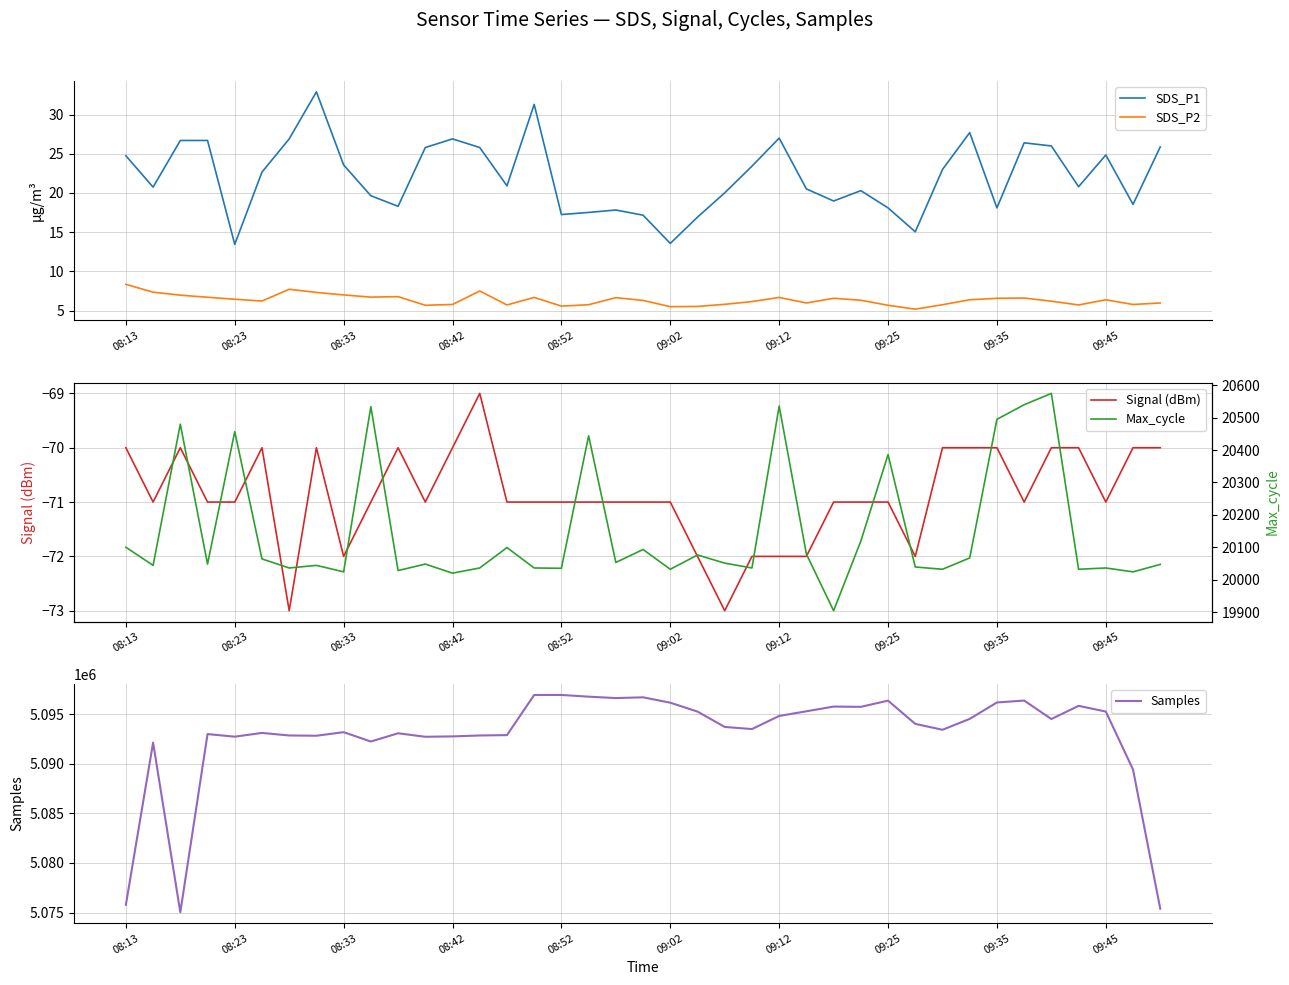

True or false: Signal (dBm) and Samples intersect in this chart.

False